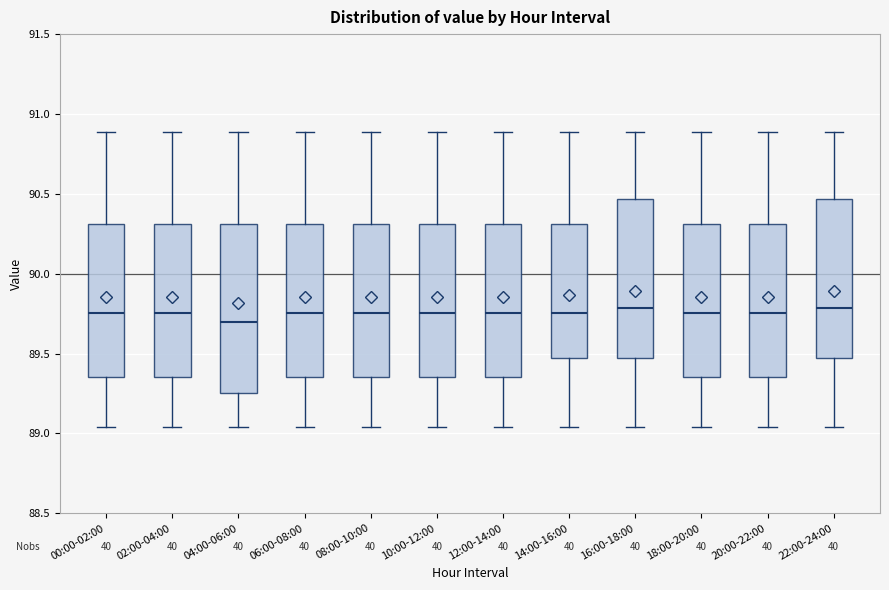

Reading left to right, read every box against the y-axis: the position of its median line, the range the box covers, and the ends of its whiskers. The values are not printed on the chart, so give them approximately, as read against the axis.

00:00-02:00: median 89.75, box 89.35 to 90.30, whiskers 89.05 to 90.90
02:00-04:00: median 89.75, box 89.35 to 90.30, whiskers 89.05 to 90.90
04:00-06:00: median 89.70, box 89.25 to 90.30, whiskers 89.05 to 90.90
06:00-08:00: median 89.75, box 89.35 to 90.30, whiskers 89.05 to 90.90
08:00-10:00: median 89.75, box 89.35 to 90.30, whiskers 89.05 to 90.90
10:00-12:00: median 89.75, box 89.35 to 90.30, whiskers 89.05 to 90.90
12:00-14:00: median 89.75, box 89.35 to 90.30, whiskers 89.05 to 90.90
14:00-16:00: median 89.75, box 89.45 to 90.30, whiskers 89.05 to 90.90
16:00-18:00: median 89.80, box 89.45 to 90.45, whiskers 89.05 to 90.90
18:00-20:00: median 89.75, box 89.35 to 90.30, whiskers 89.05 to 90.90
20:00-22:00: median 89.75, box 89.35 to 90.30, whiskers 89.05 to 90.90
22:00-24:00: median 89.80, box 89.45 to 90.45, whiskers 89.05 to 90.90